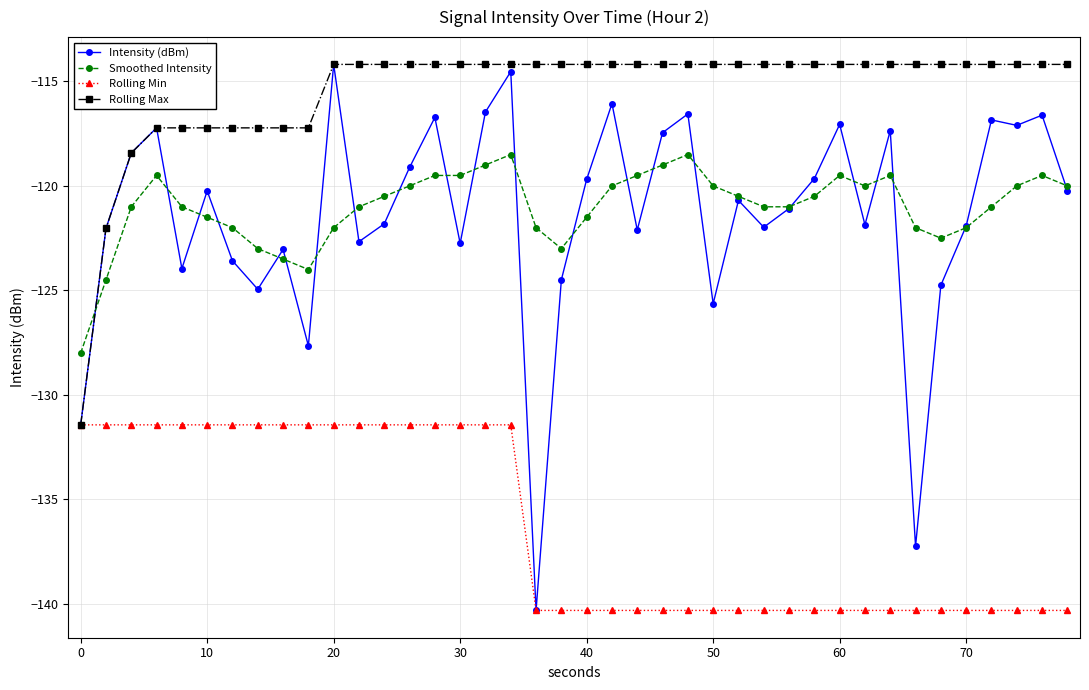

What is the minimum value for Rolling Max?

-131.4